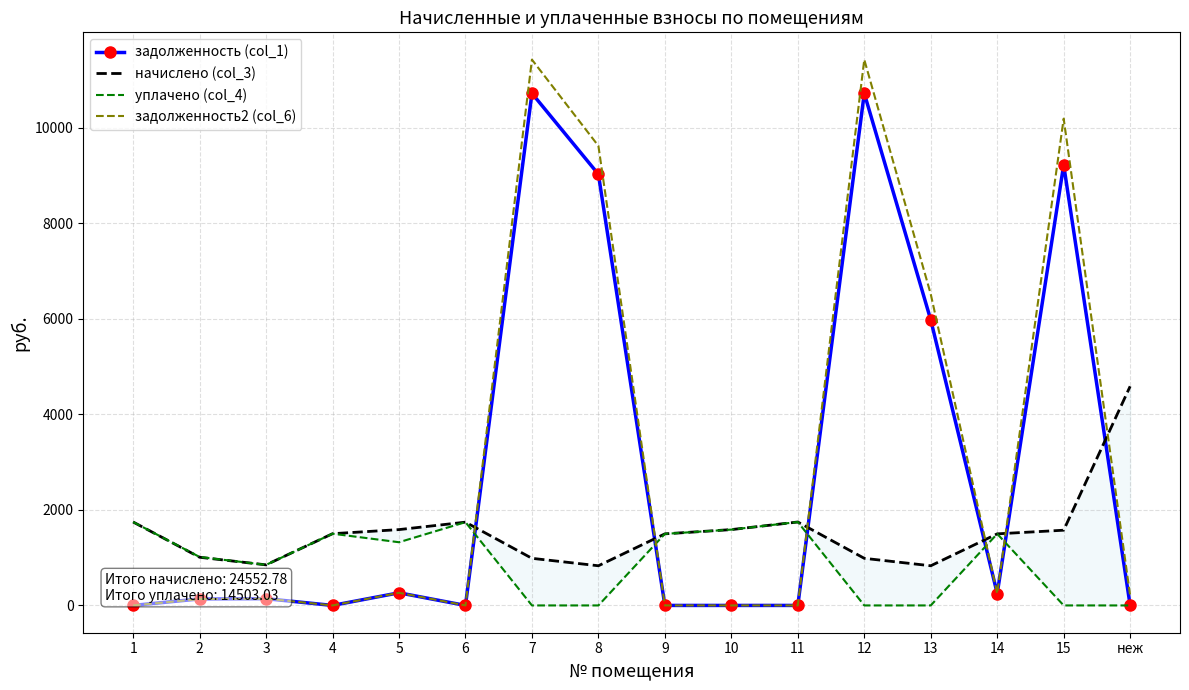

Reading left to right, extract all data points from this chart.

задолженность (col_1): 1=0.0	2=136.3	3=141.5	4=0.0	5=264.5	6=0.0	7=10715.8	8=9022.0	9=0.0	10=0.0	11=0.0	12=10715.8	13=5975.3	14=249.6	15=9218.9	неж=0.0
начислено (col_3): 1=1745.8	2=1008.1	3=849.1	4=1501.0	5=1586.8	6=1742.6	7=985.8	8=830.0	9=1497.8	10=1586.8	11=1745.8	12=985.8	13=830.0	14=1497.8	15=1574.1	неж=4585.6
уплачено (col_4): 1=1745.8	2=1014.0	3=849.1	4=1501.0	5=1322.3	6=1742.6	7=0.0	8=0.0	9=1497.8	10=1586.8	11=1745.8	12=0.0	13=0.0	14=1497.8	15=0.0	неж=0.0
задолженность2 (col_6): 1=0.0	2=133.4	3=141.5	4=0.0	5=264.5	6=0.0	7=11421.0	8=9615.8	9=0.0	10=0.0	11=0.0	12=11421.0	13=6513.2	14=249.6	15=10185.5	неж=204.8